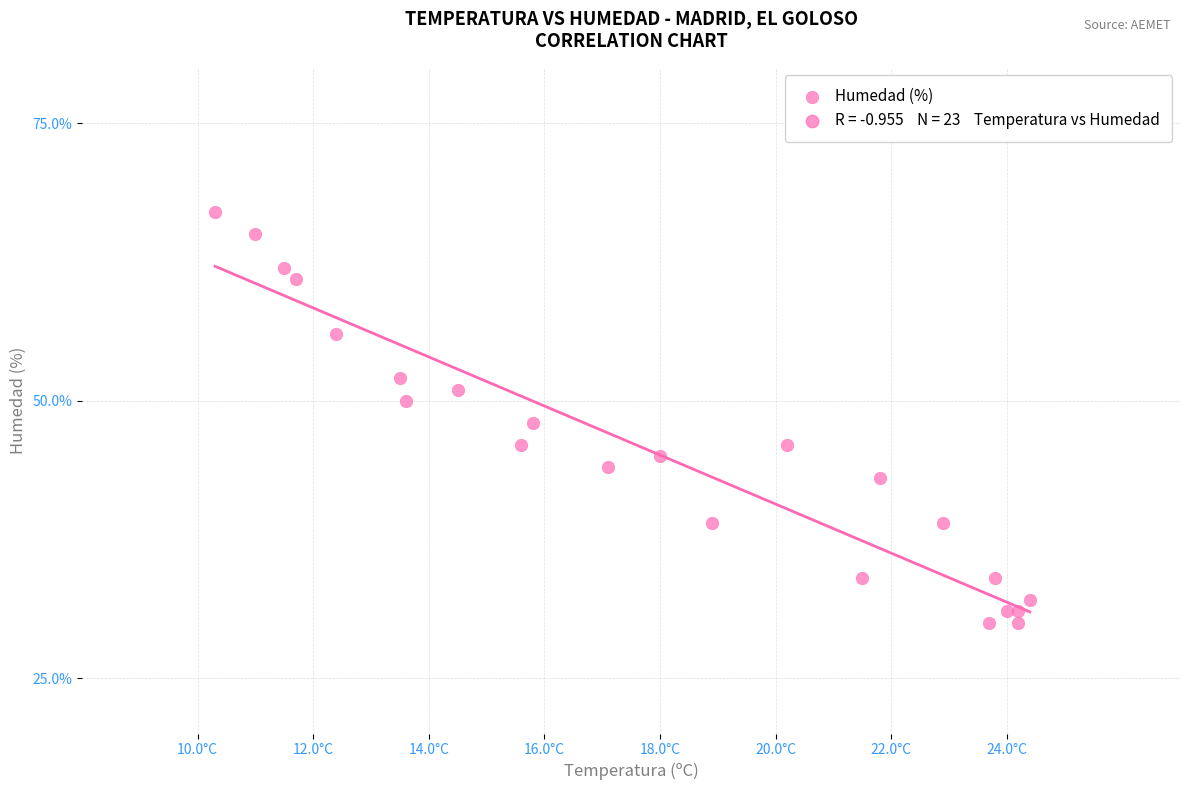

What is the range of Y values (max minus min)?

37